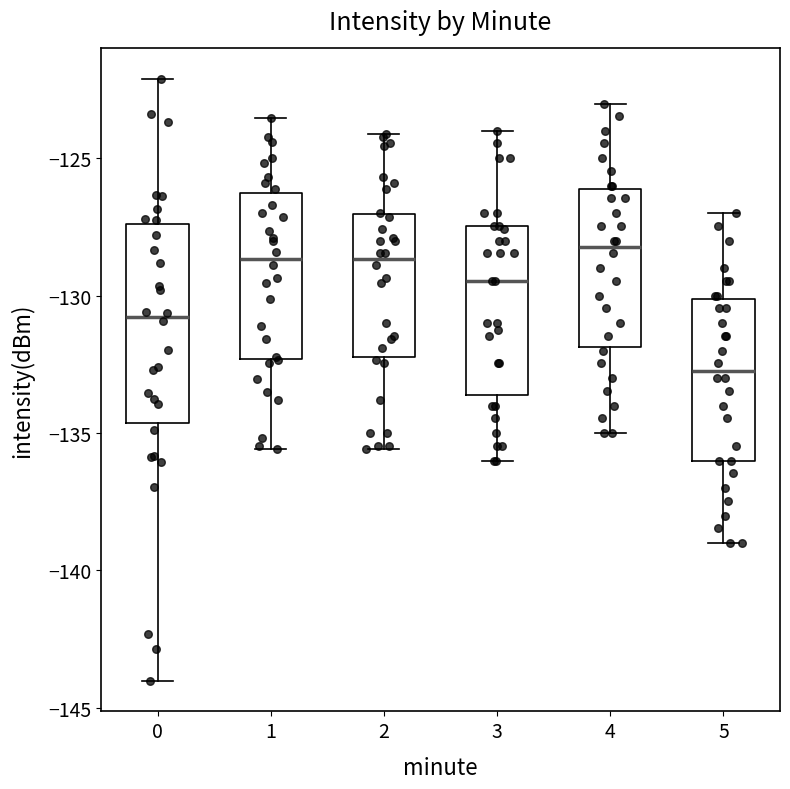

Reading left to right, read every box against the y-axis: the position of its median line, the range the box covers, and the ends of its whiskers. The values are not printed on the chart, so give them approximately, as read against the axis.

0: median -131.0, box -134.5 to -127.5, whiskers -144.0 to -122.0
1: median -128.5, box -132.5 to -126.5, whiskers -135.5 to -123.5
2: median -128.5, box -132.0 to -127.0, whiskers -135.5 to -124.0
3: median -129.5, box -133.5 to -127.5, whiskers -136.0 to -124.0
4: median -128.0, box -132.0 to -126.0, whiskers -135.0 to -123.0
5: median -132.5, box -136.0 to -130.0, whiskers -139.0 to -127.0